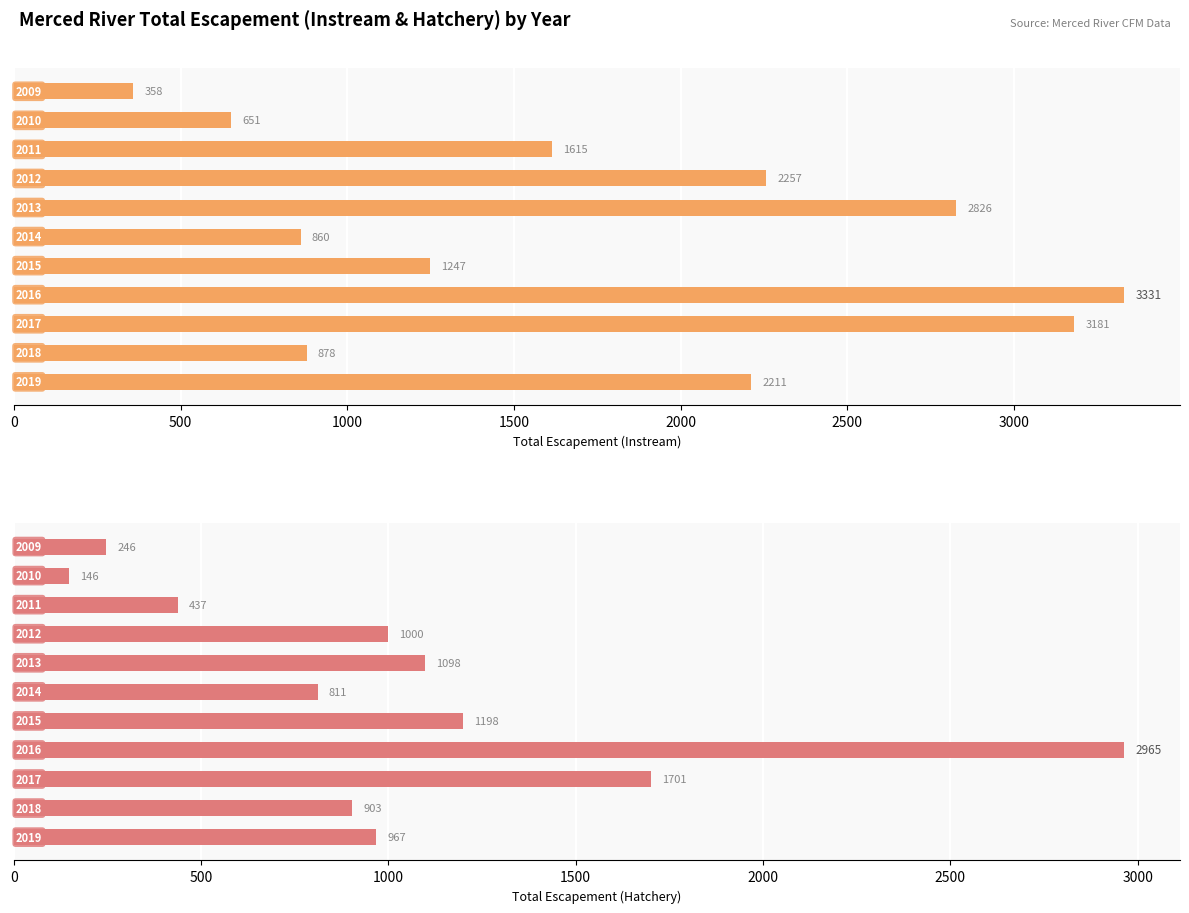

The Total Escapement (Hatchery) series shows 1068 at 3500. True or false?

False